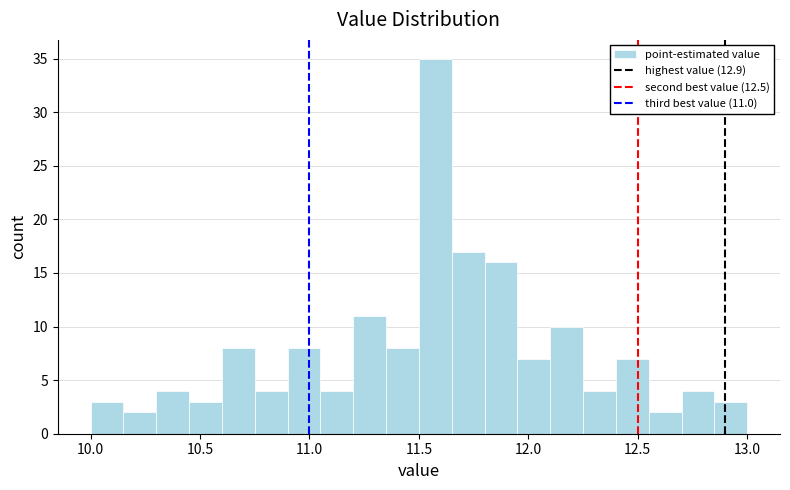

Read against the x-axis, roughly where is the centre of the tallest bar?

11.60